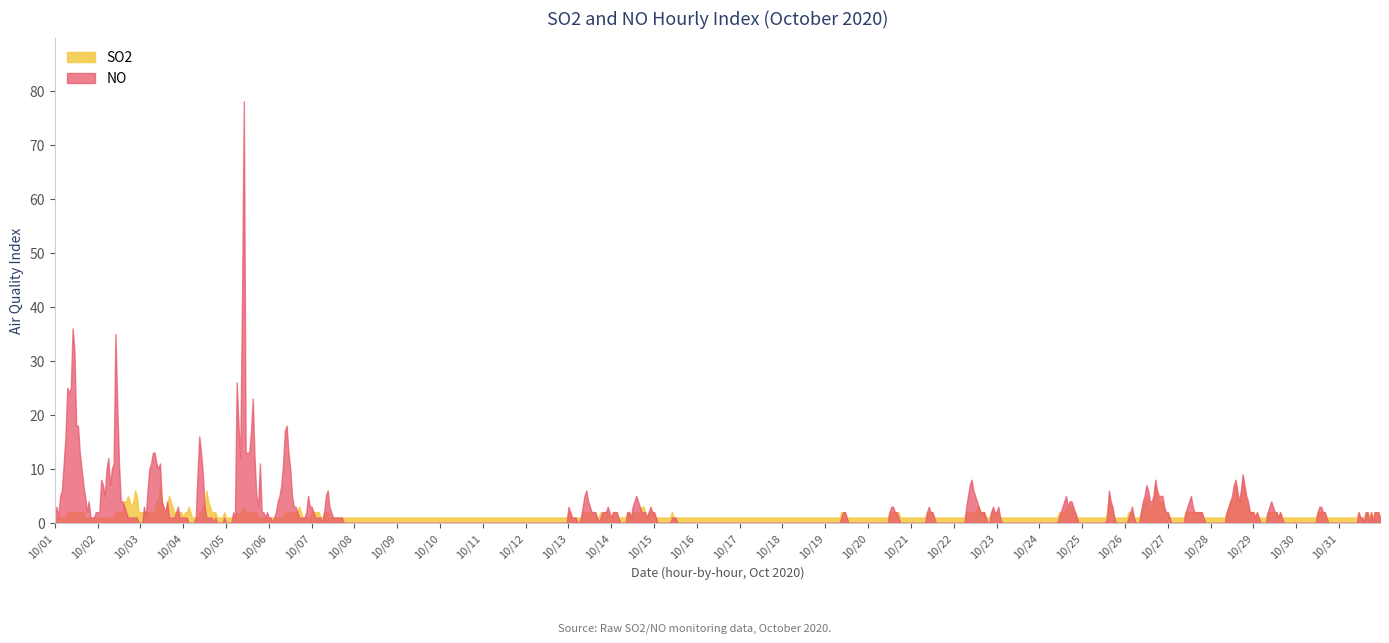

Is the value of NO at 10/19 greater than the value of SO2 at 10/26?

No